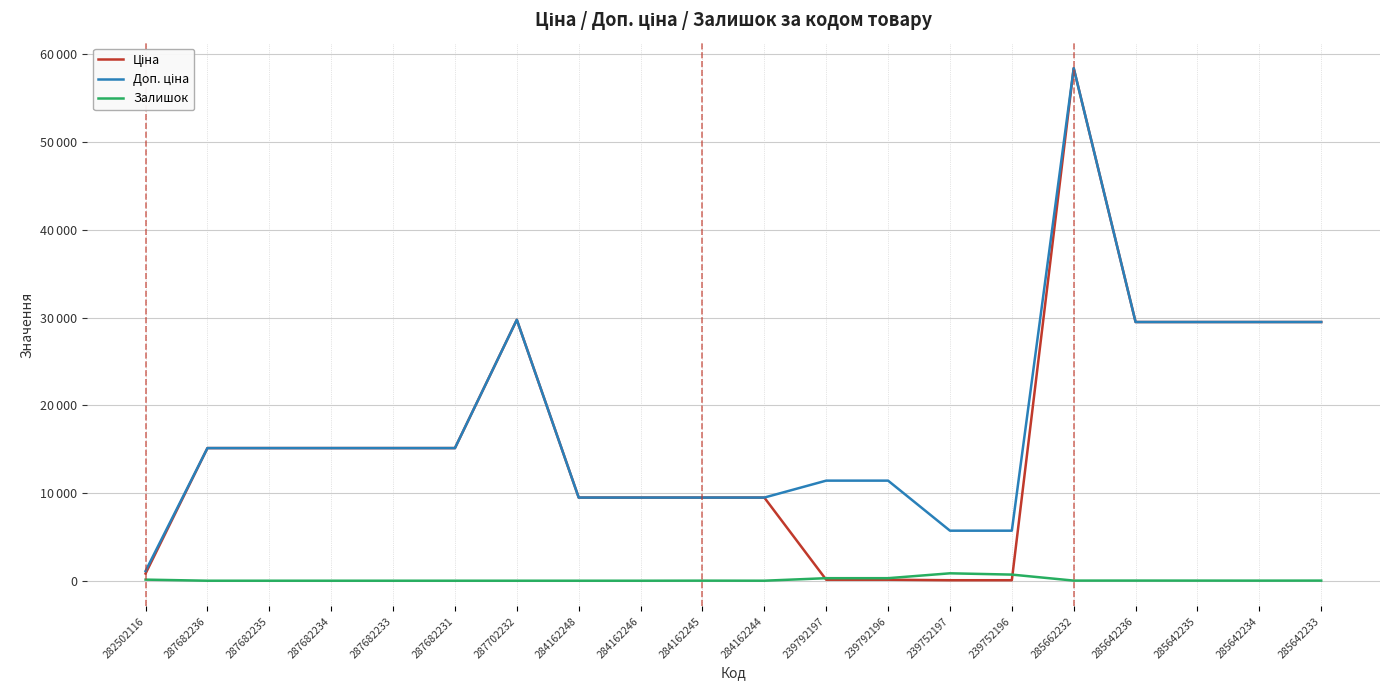

What is the total value across all series at 282502116?

2052.7